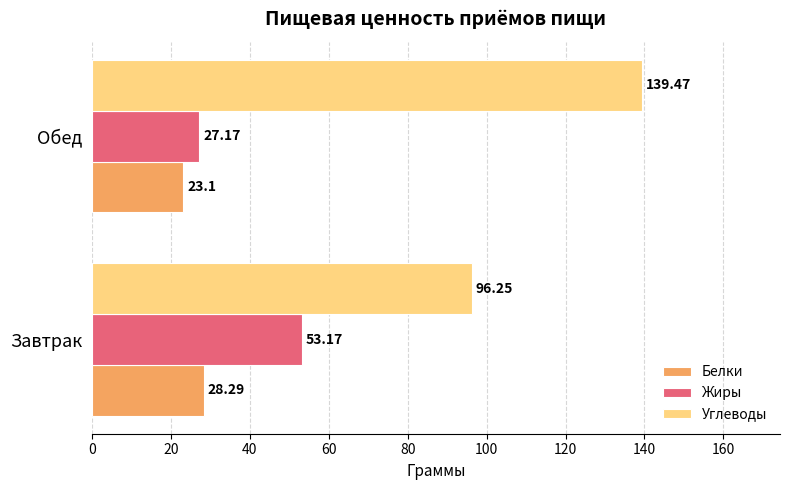

Is the value of Углеводы at Обед greater than the value of Белки at Завтрак?

Yes